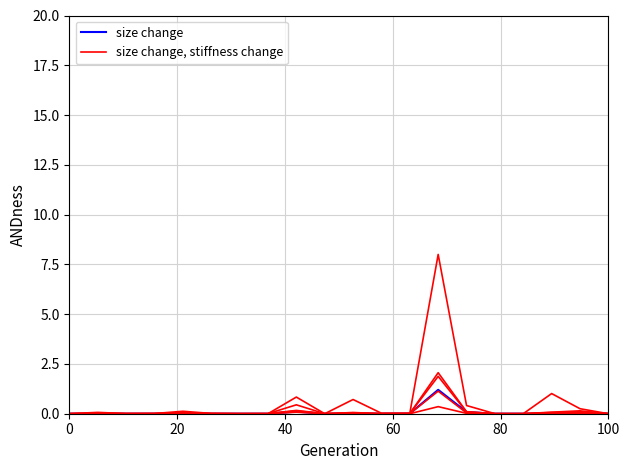

Is this an area chart (filled region under the line)?

No